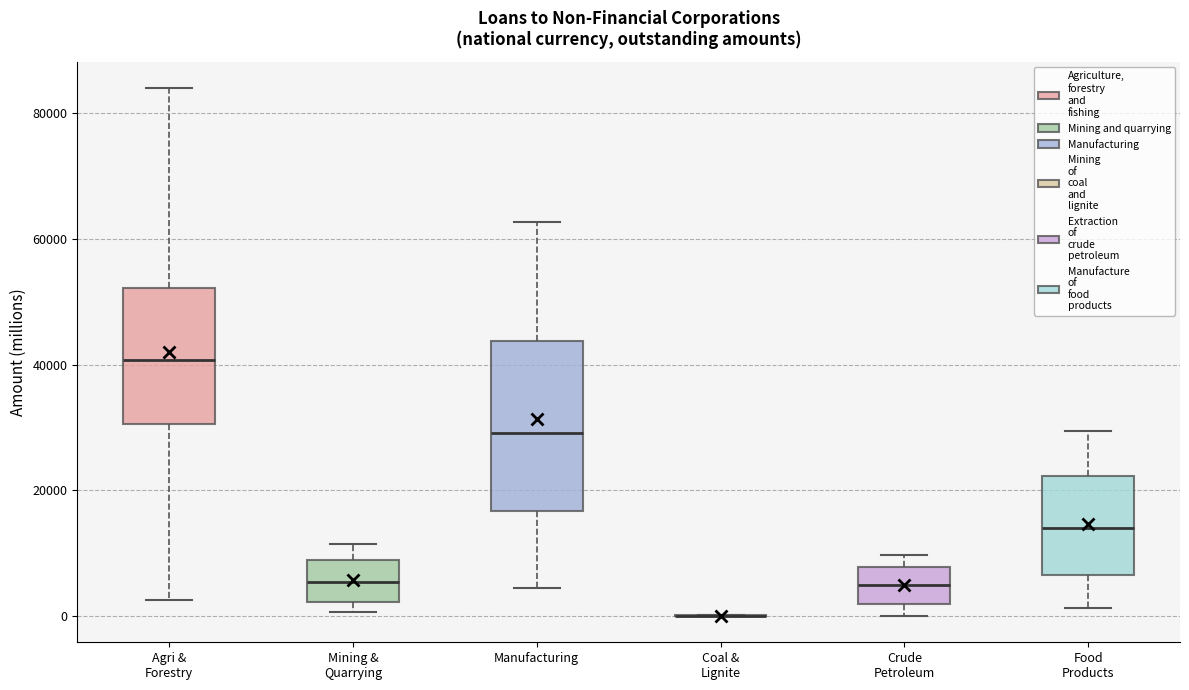

Which box is the tallest, from its lower edge to its upper edge?

Manufacturing